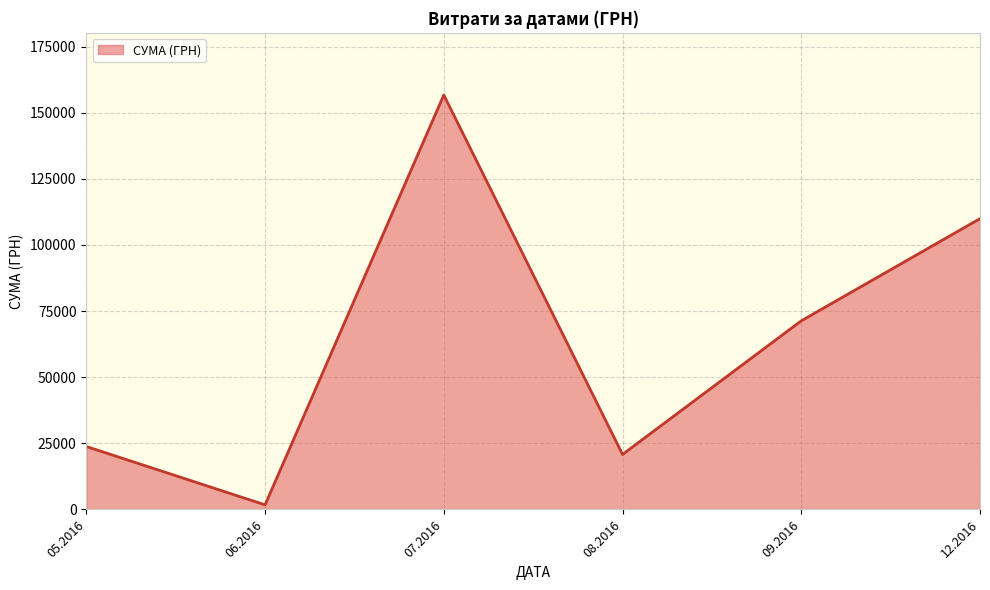

Approximately how many times larger is the value at 08.2016 compared to 09.2016?

0.3